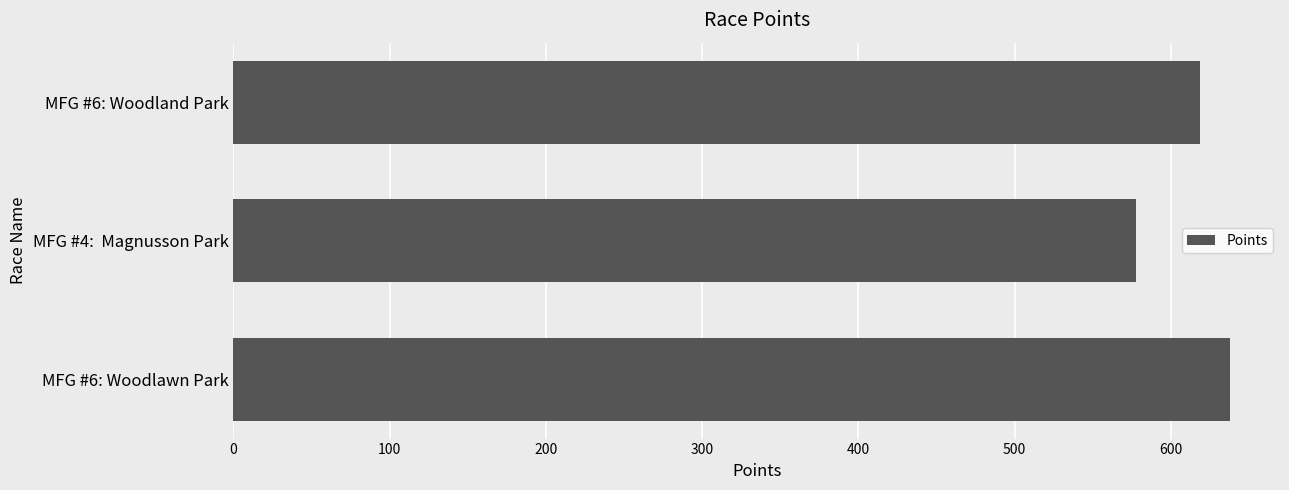

Rank the categories by value from lowest to highest.

MFG #4:  Magnusson Park, MFG #6: Woodland Park, MFG #6: Woodlawn Park